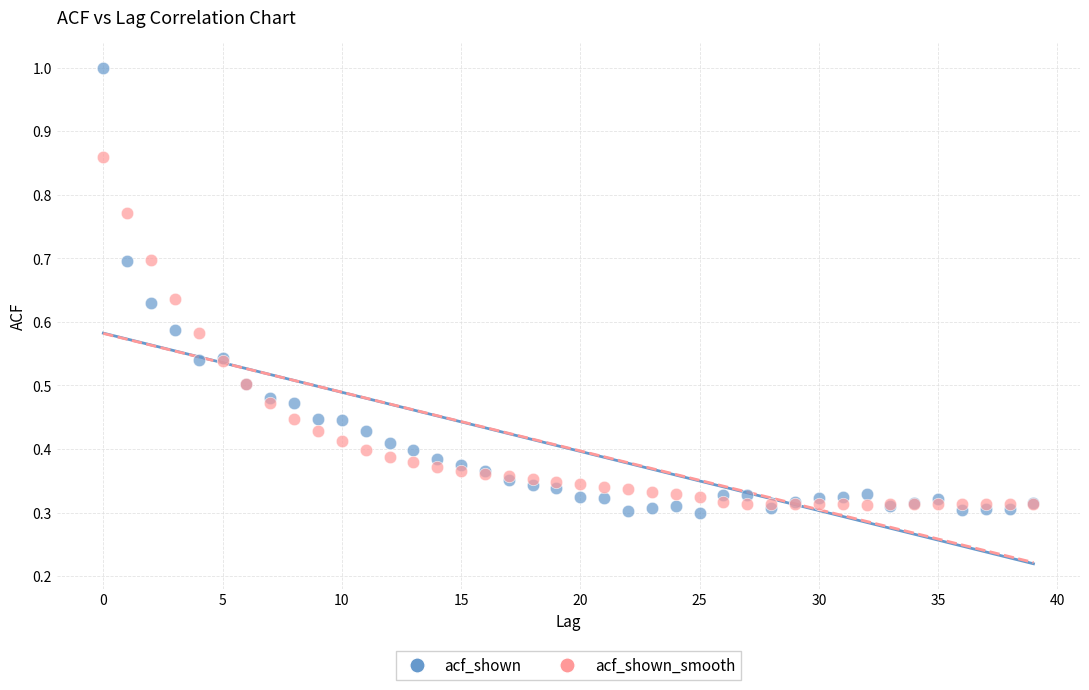

Which series has the widest spread of Y values?

acf_shown